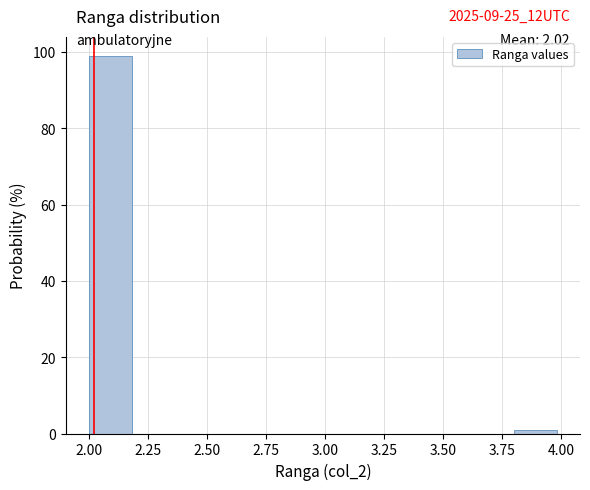

Which range on the x-axis has the tallest bar?

2.0 to 2.2